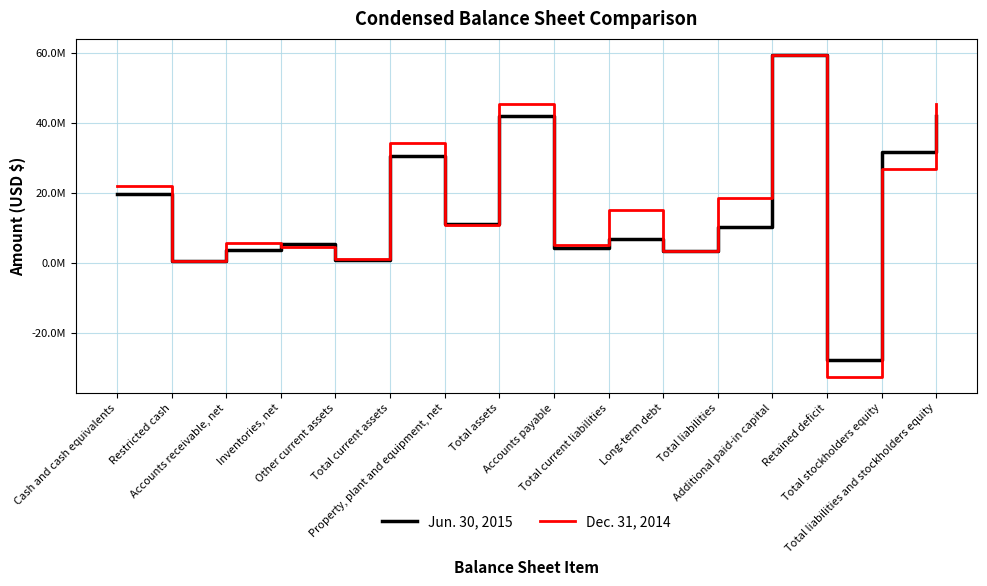

The Jun. 30, 2015 series shows 19715134 at Cash and cash equivalents. True or false?

True